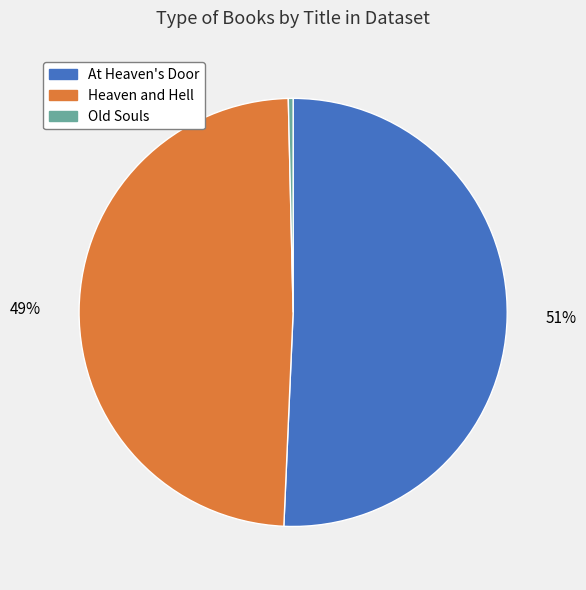

Count the number of slices in the pie.

3